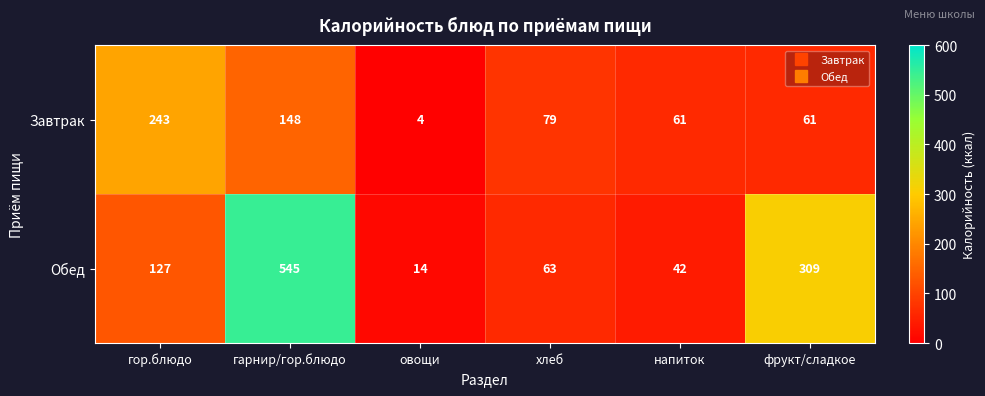

What is the highest value of the Завтрак series?

243